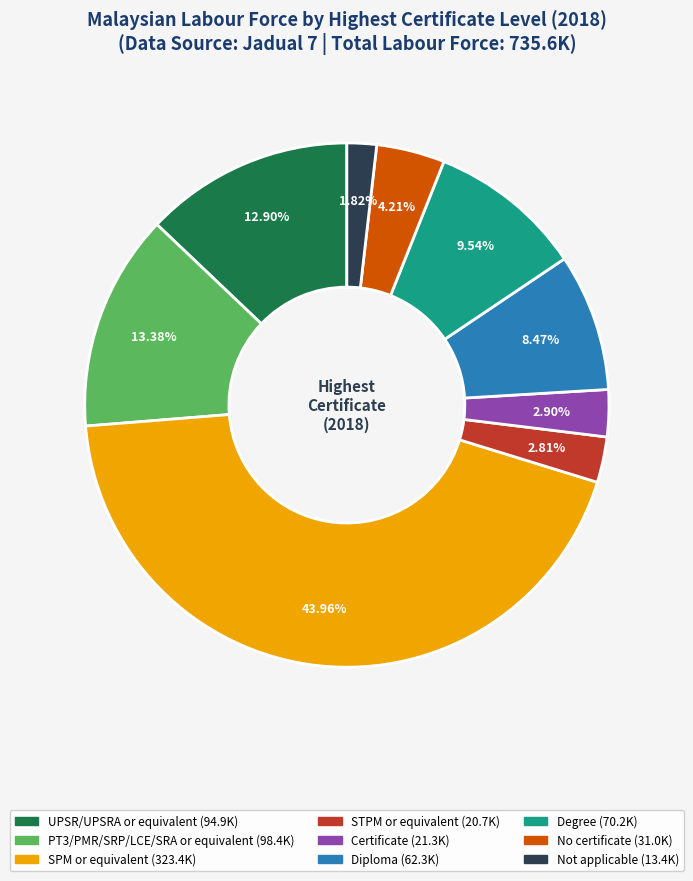

True or false: PT3/PMR/SRP/LCE/SRA or equivalent accounts for 13% of the total.

True